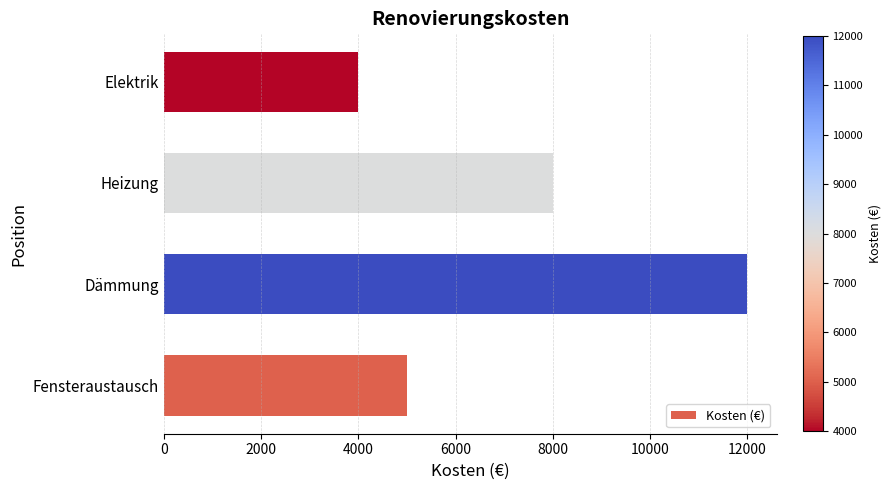

What is the smallest value displayed?

4000